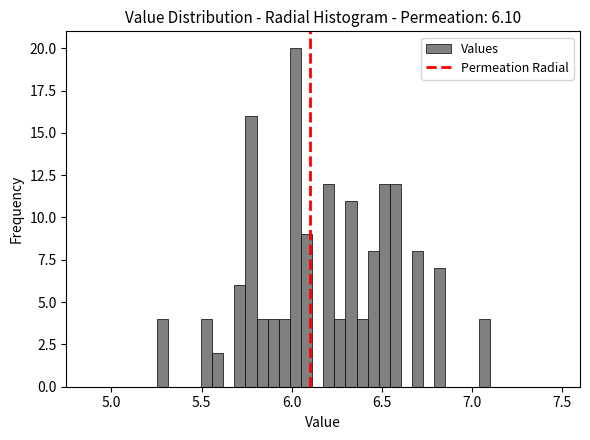

Read against the x-axis, roughly where is the centre of the tallest bar?

6.00